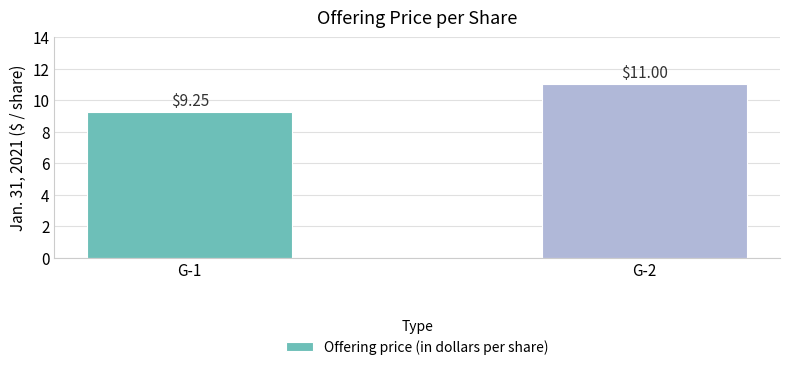

List the labels in order of value, smallest first.

G-1, G-2